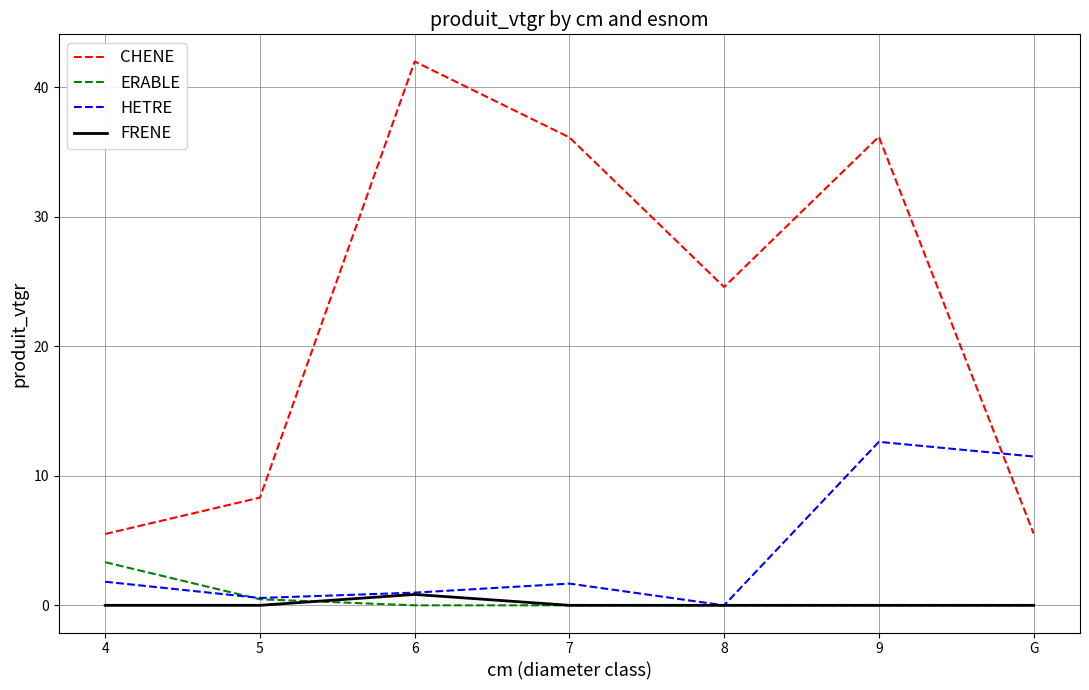

Count the number of data series in this chart.

4